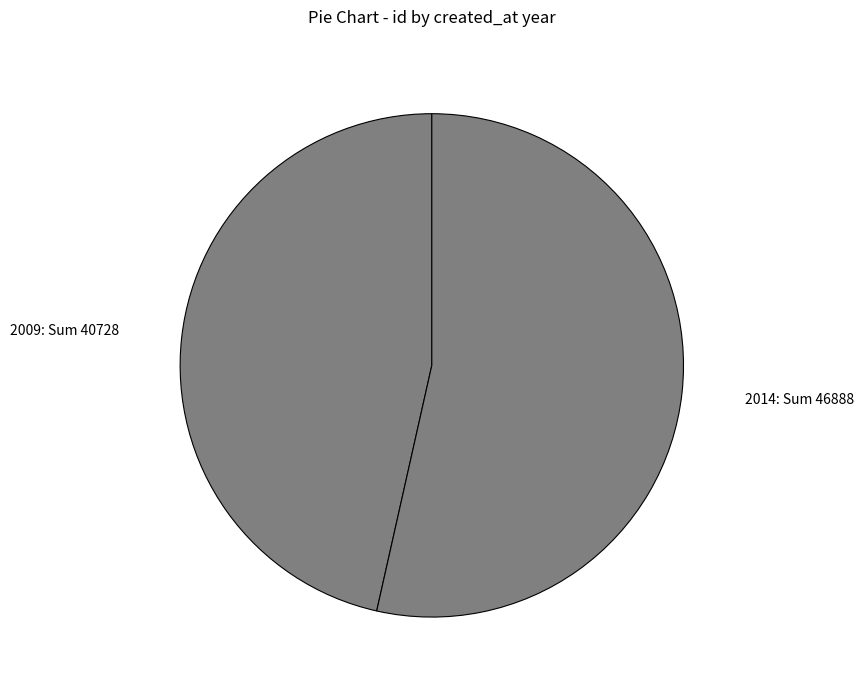

True or false: 2009: Sum 40728 accounts for 59% of the total.

False